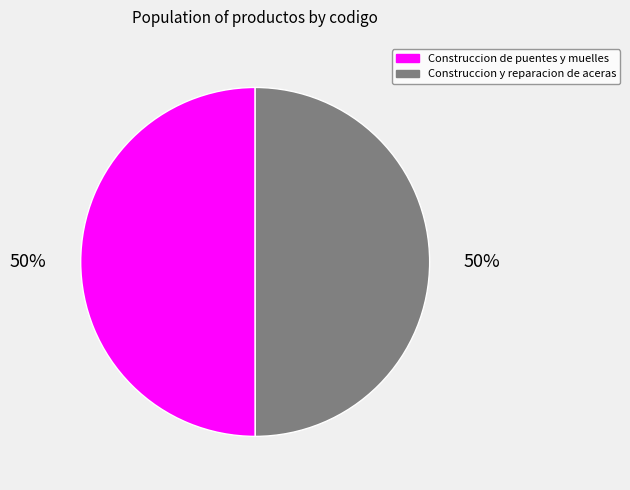

To the nearest percent, what is the average slice percentage?

50%